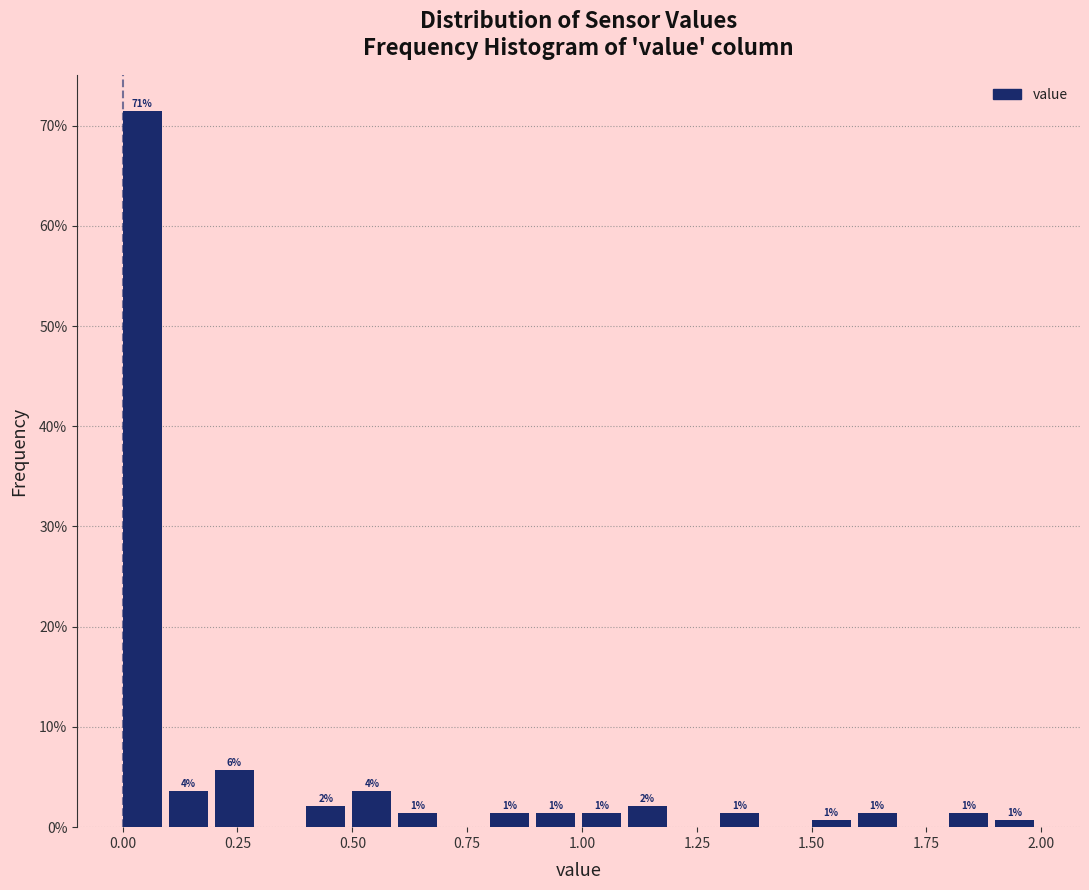

Read against the x-axis, roughly where is the centre of the tallest bar?

0.05